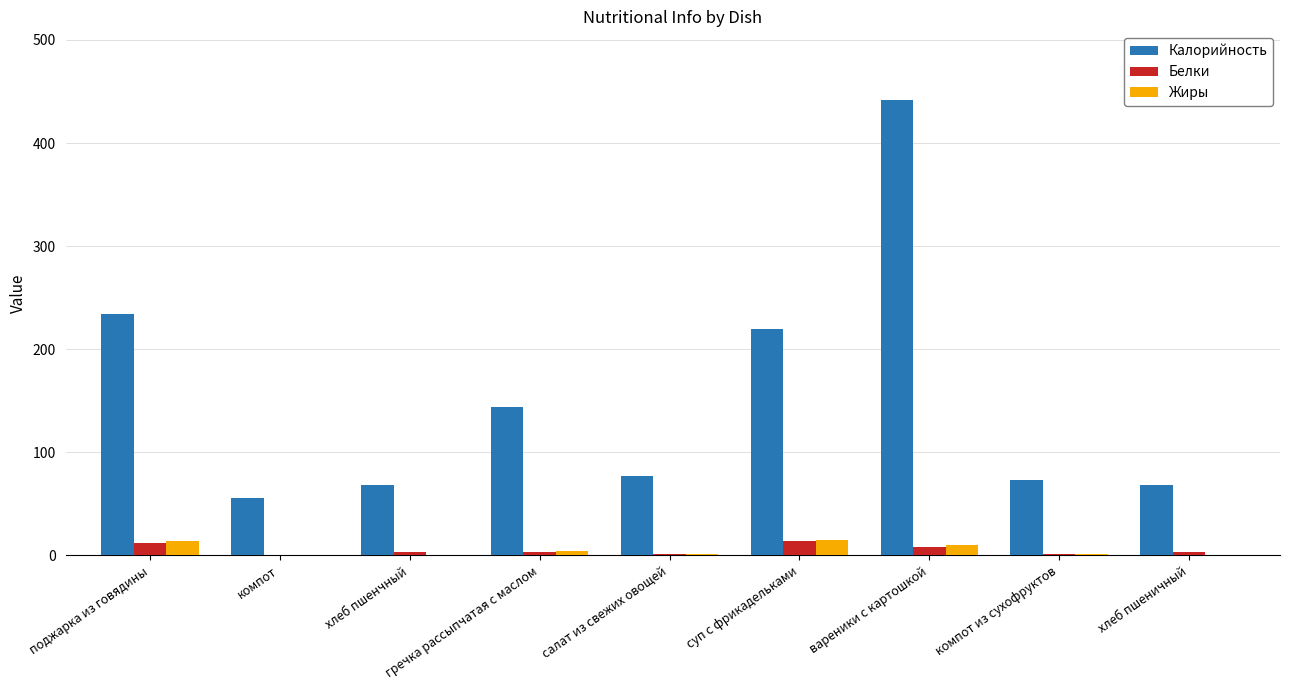

Which series changed the most between поджарка из говядины and хлеб пшенчный?

Калорийность